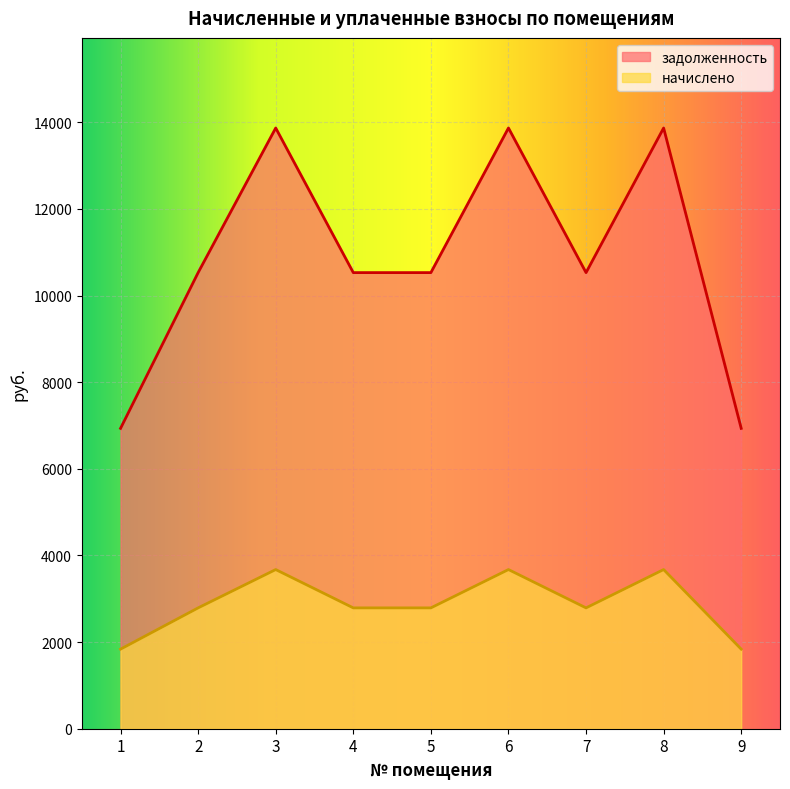

How many interior local peaks does the задолженность series have?

3